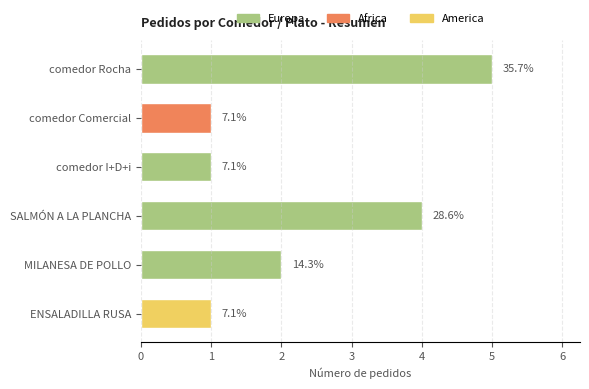

Are the bars horizontal?

Yes